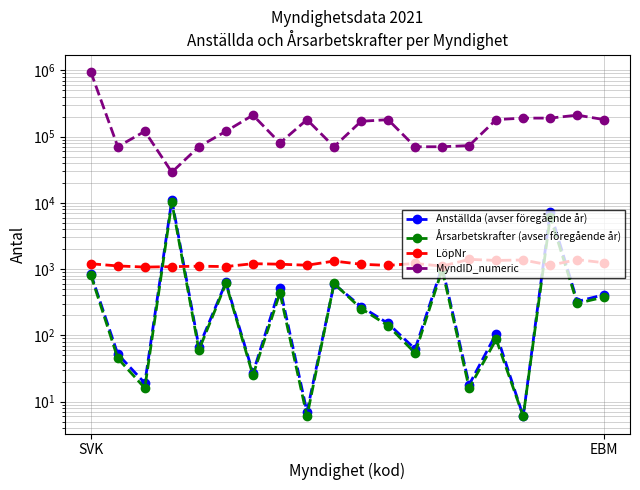

How many categories are shown in the chart?

20